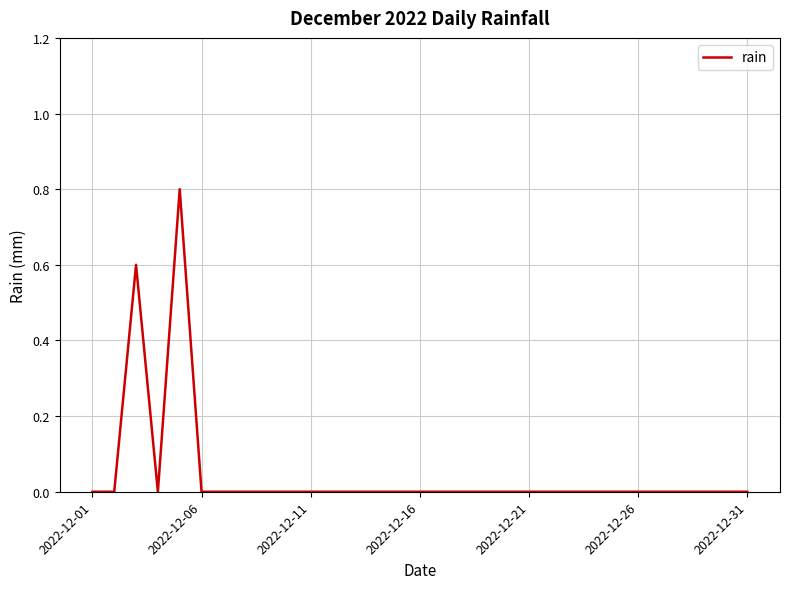

What is the maximum value shown in the chart?

0.8